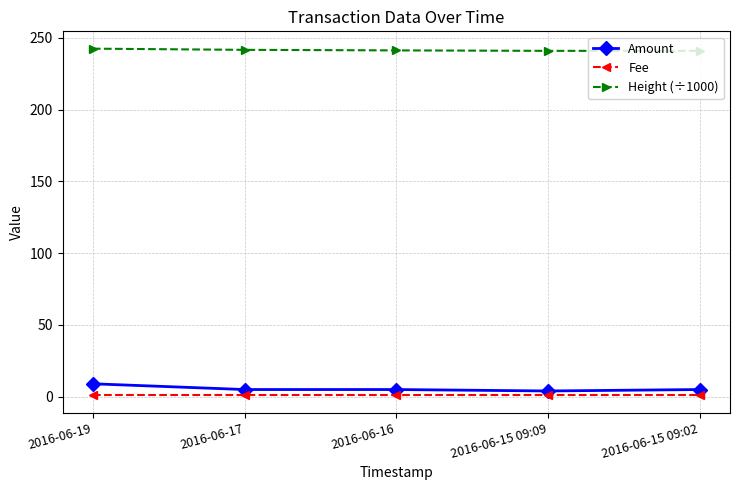

What are all the series names shown in the legend?

Amount, Fee, Height (÷1000)